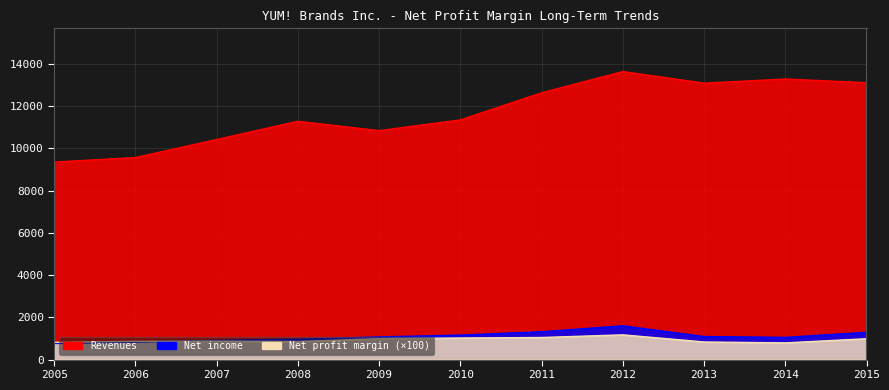

True or false: Revenues and Net income intersect in this chart.

False